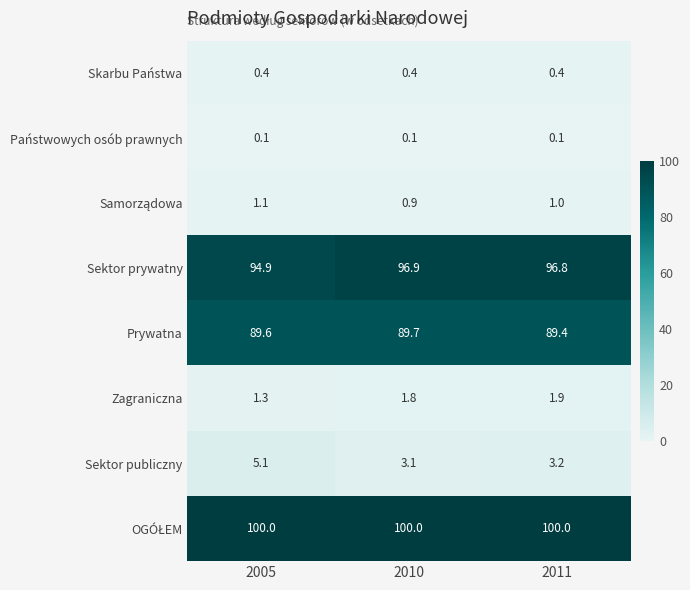

Is it true that Państwowych osób prawnych equals 0.1 at 2005?

True